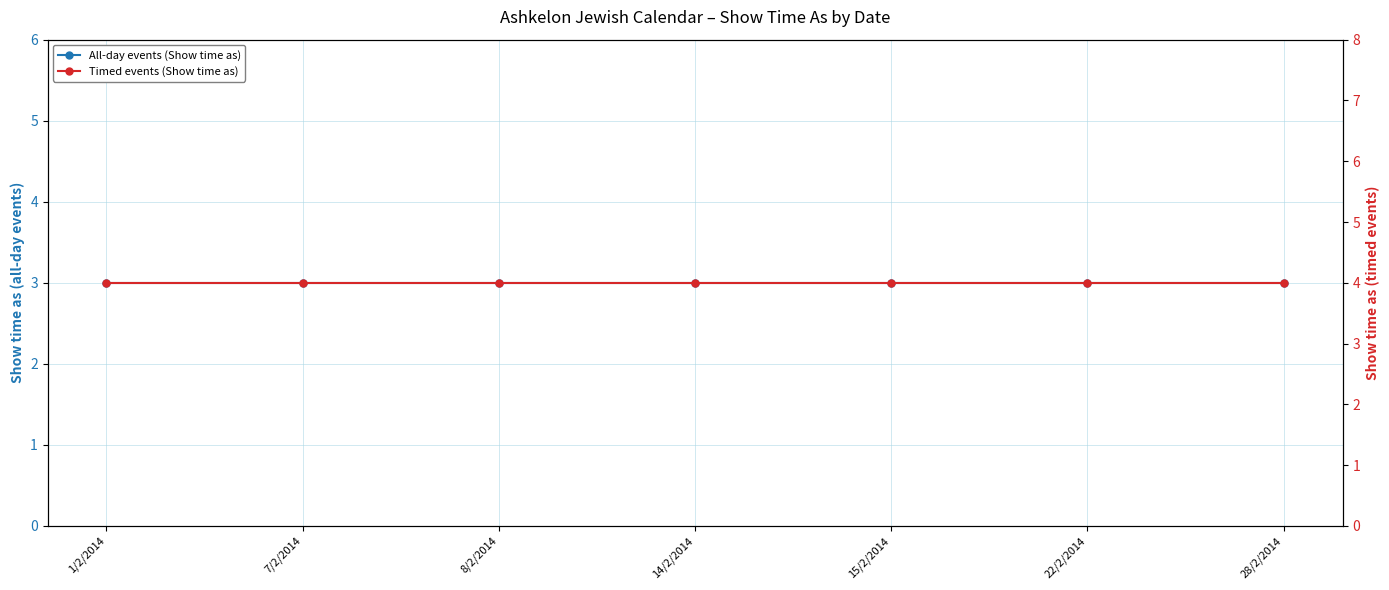

What is the label of the 5th point from the left?

15/2/2014